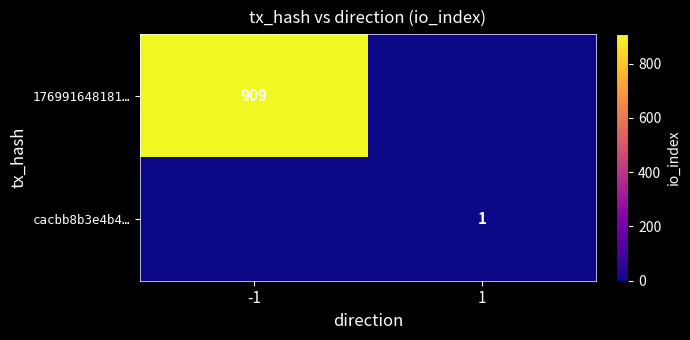

How many series are shown in this chart?

2